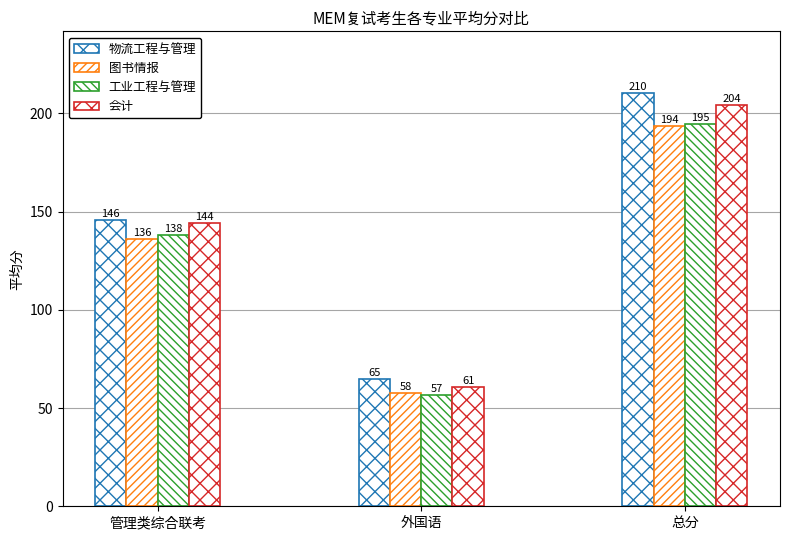

What is the approximate value of 会计 at 管理类综合联考?

144.3